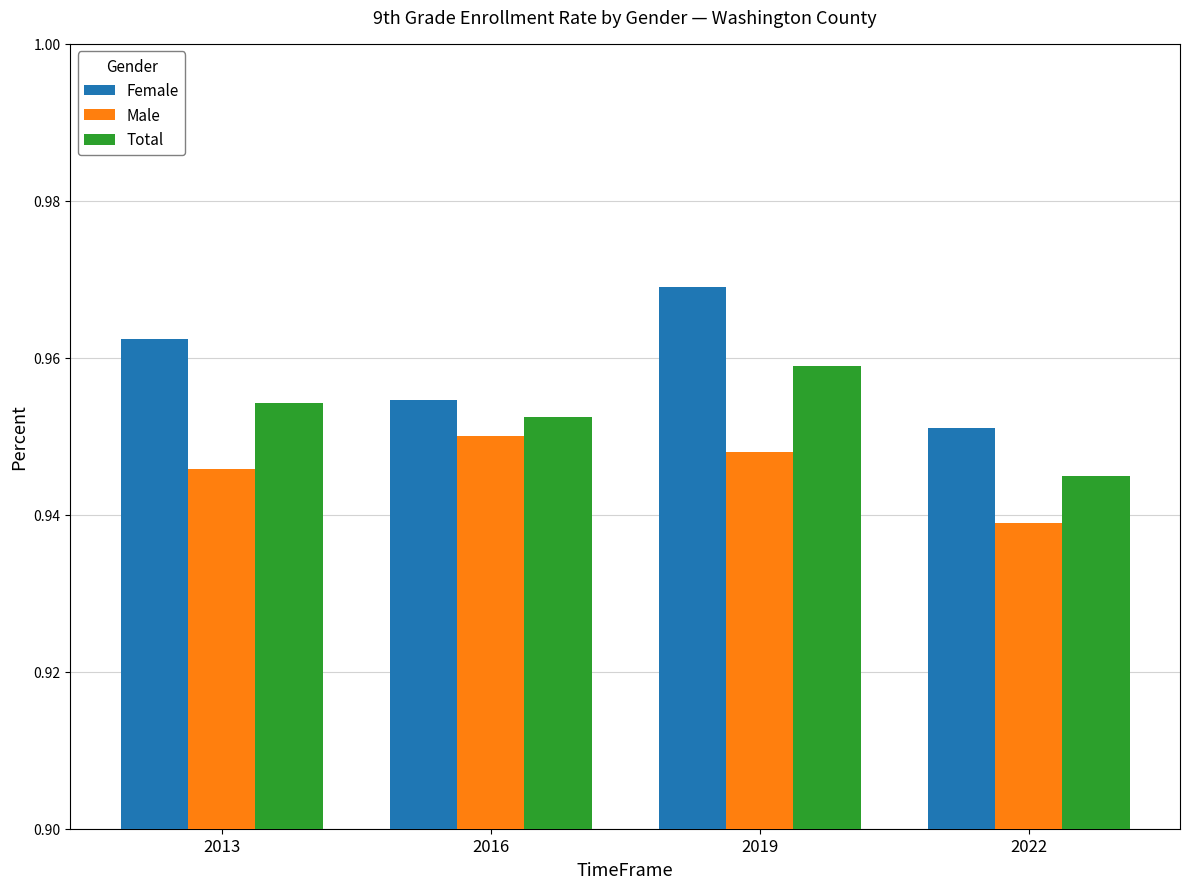

At which category does the chart reach its peak across all series?

2019